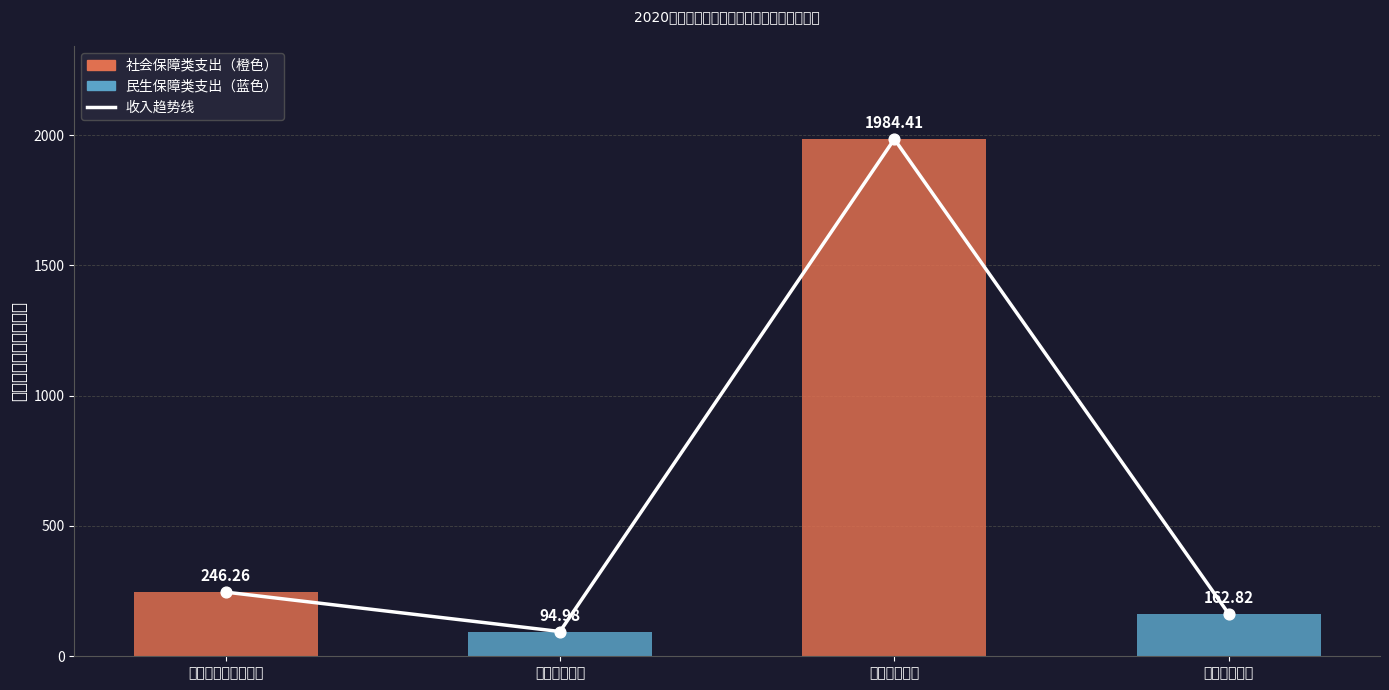

What is the change in value from 卫生健康支出 to 住房保障支出?

+67.8